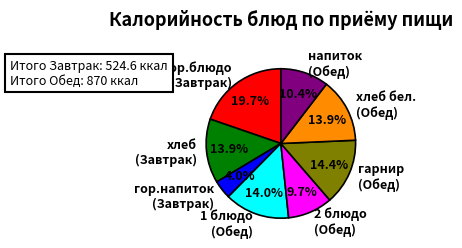

To the nearest percent, what is the average slice percentage?

12%